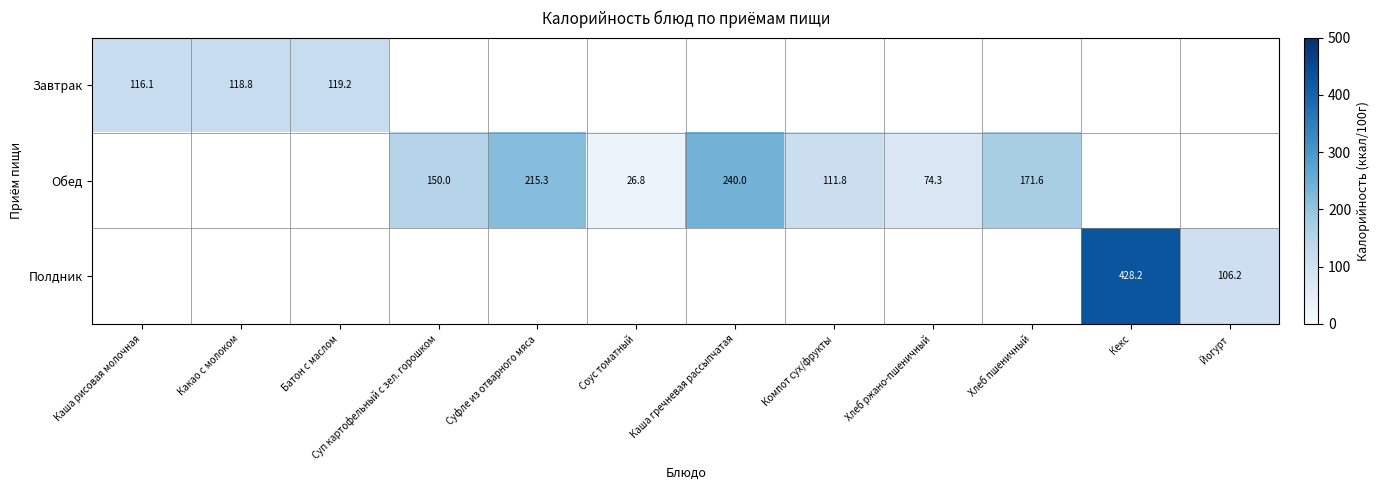

The Обед series shows 171.6 at Хлеб пшеничный. True or false?

True